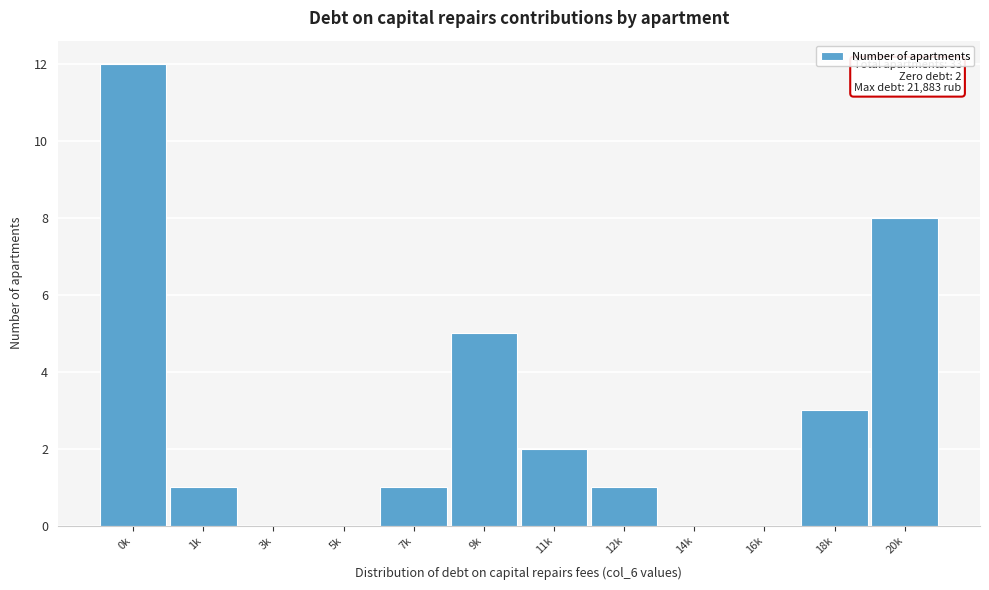

What is the approximate value at 18k?

3